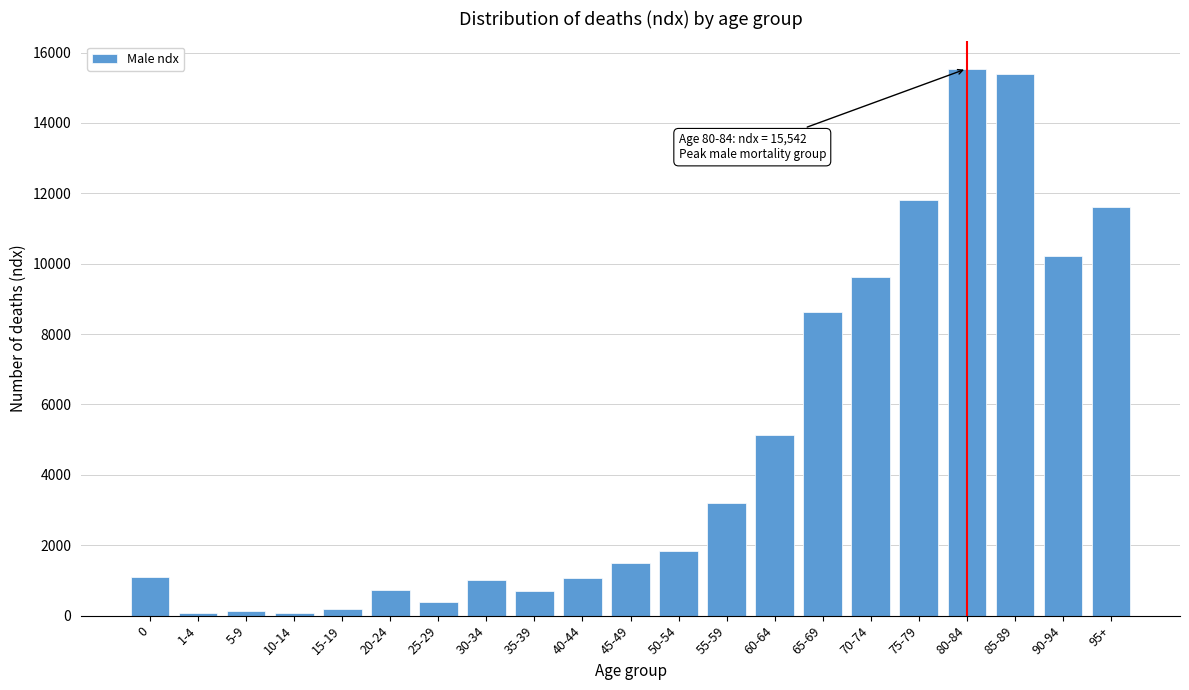

What is the greatest value displayed?

15542